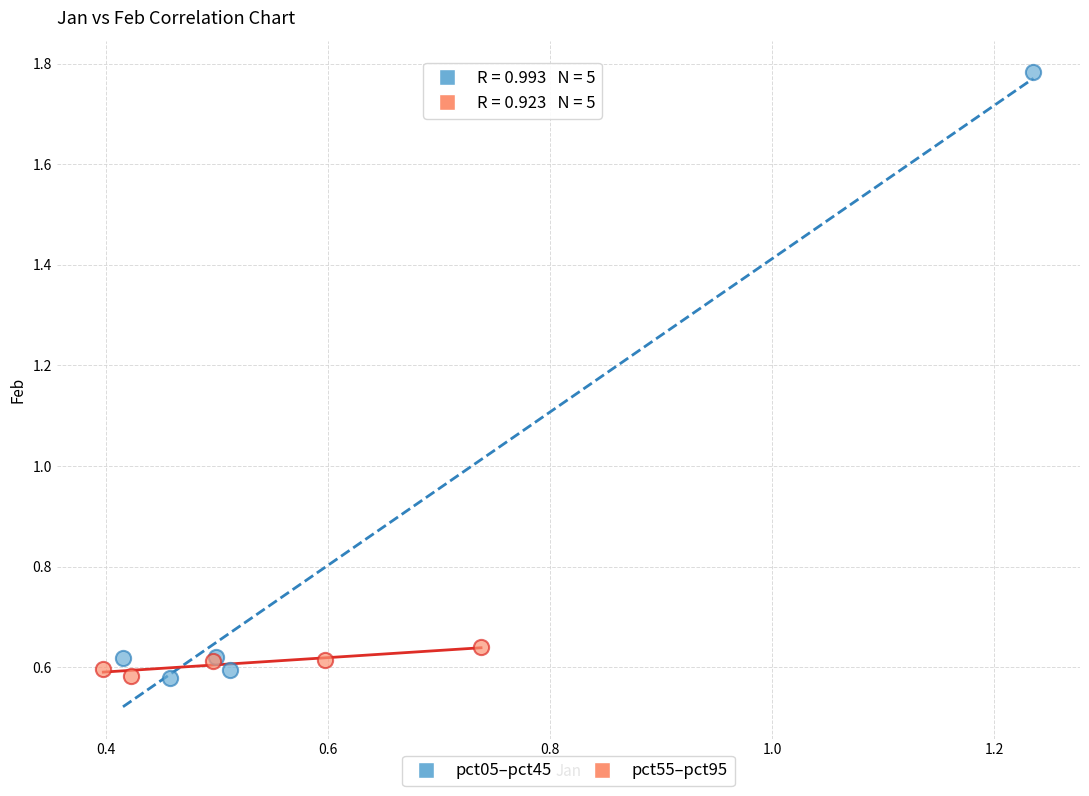

Which series has the widest spread of Y values?

pct05–pct45